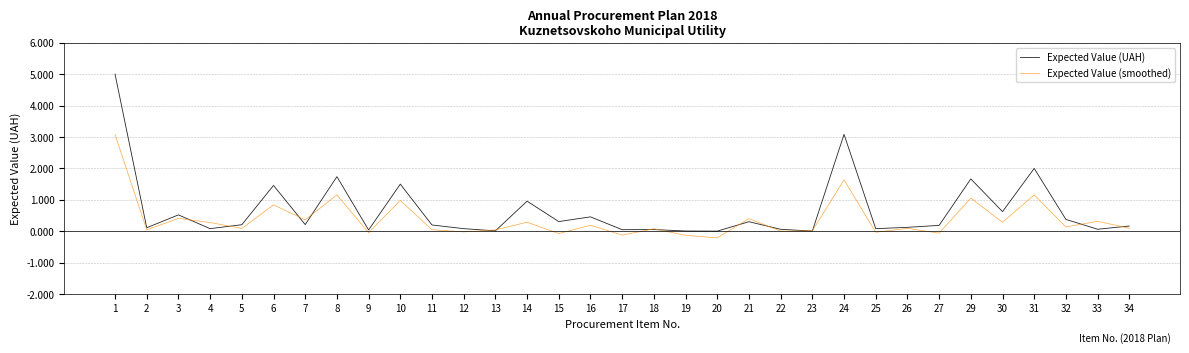

Which series ends up on top after the final intersection of Expected Value (UAH) and Expected Value (smoothed)?

Expected Value (UAH)